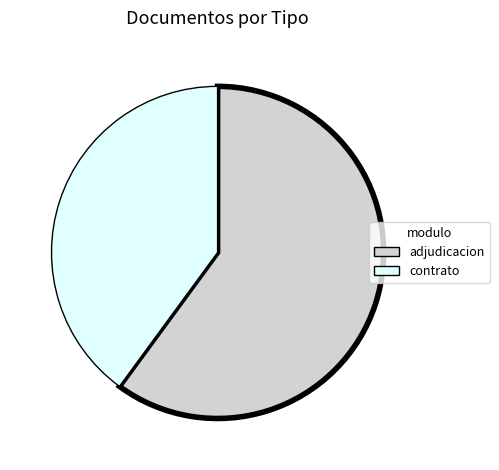

Rank the categories by value from highest to lowest.

adjudicacion, contrato